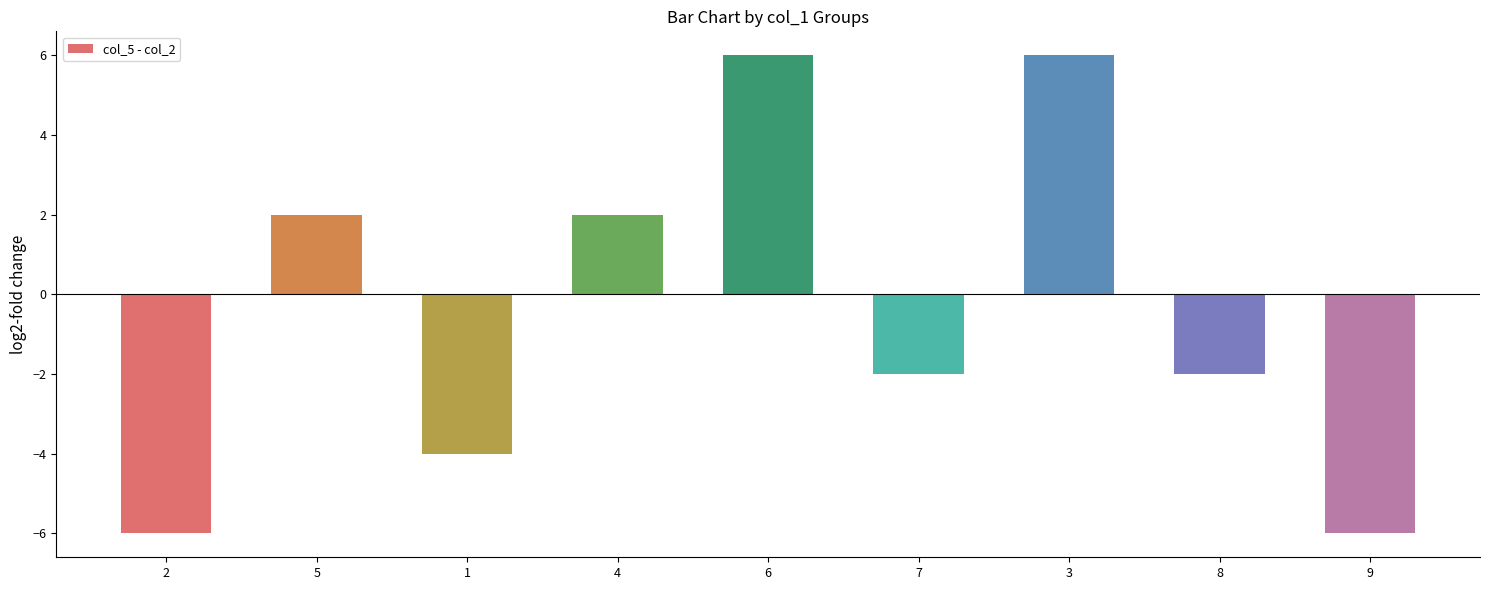

Is it true that the value at 6 is 2?

False